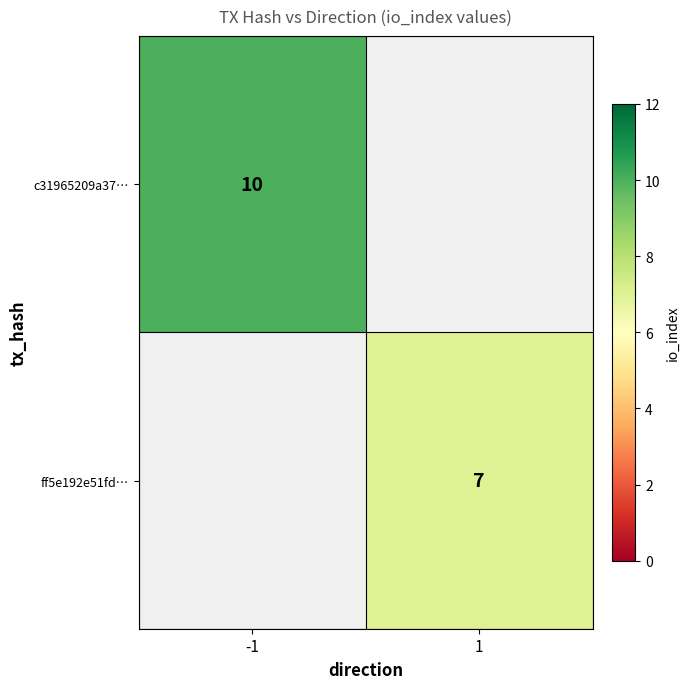

The c31965209a37… series shows 5 at -1. True or false?

False